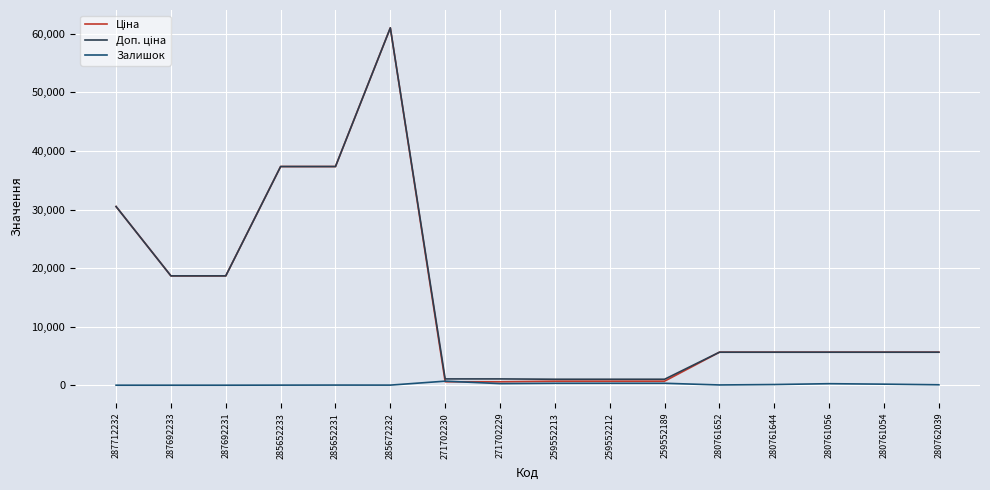

At which category is the sum across all series the highest?

285672232